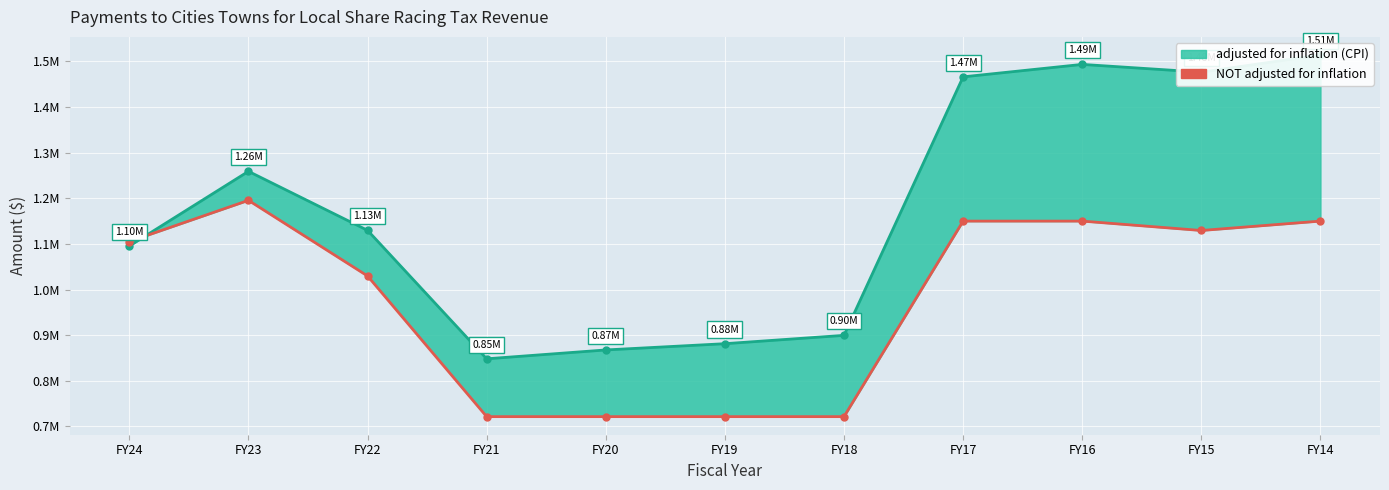

Is it true that NOT adjusted for inflation equals 1029687 at FY22?

True